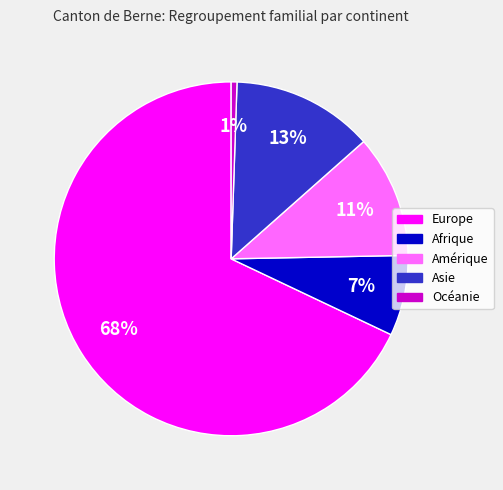

Combined, do Amérique and Asie account for over 50%?

No